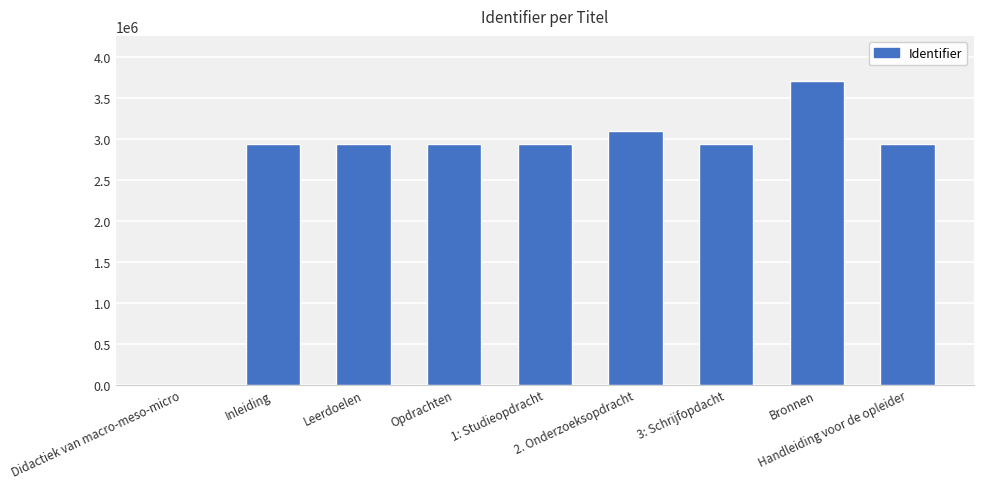

What is the maximum value shown in the chart?

3703806